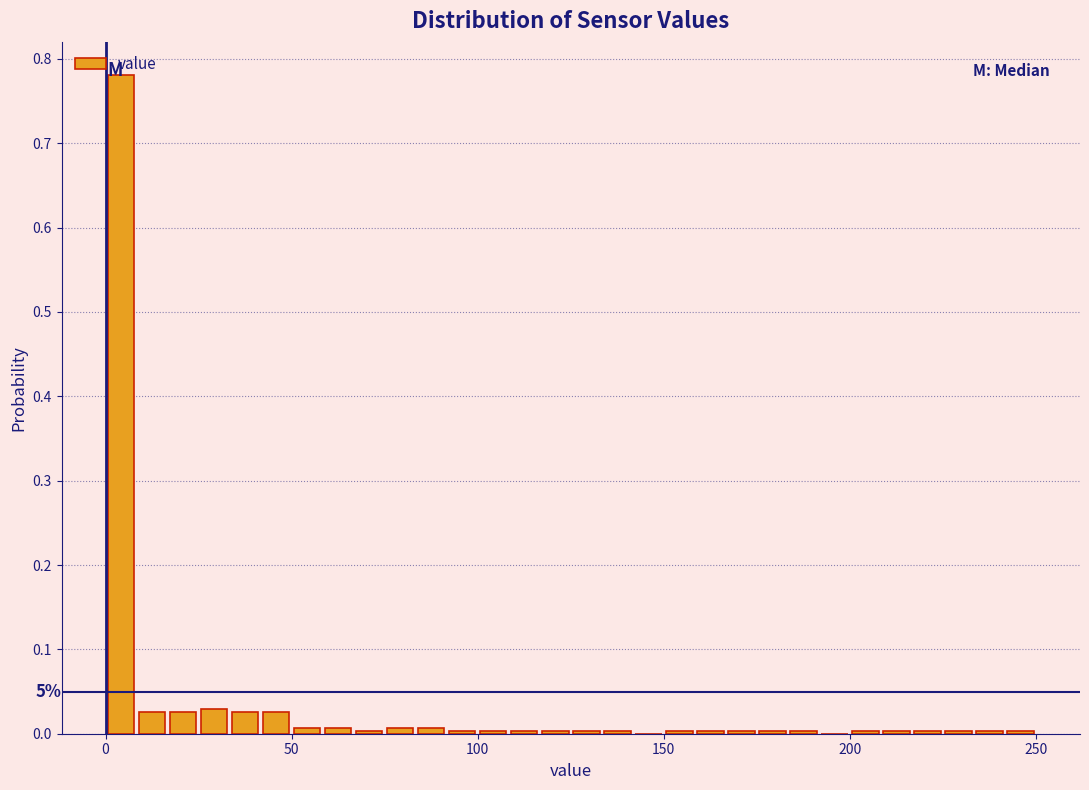

Around what value on the x-axis is the tallest bar? Give the approximate position of its centre, as read against the axis.

5